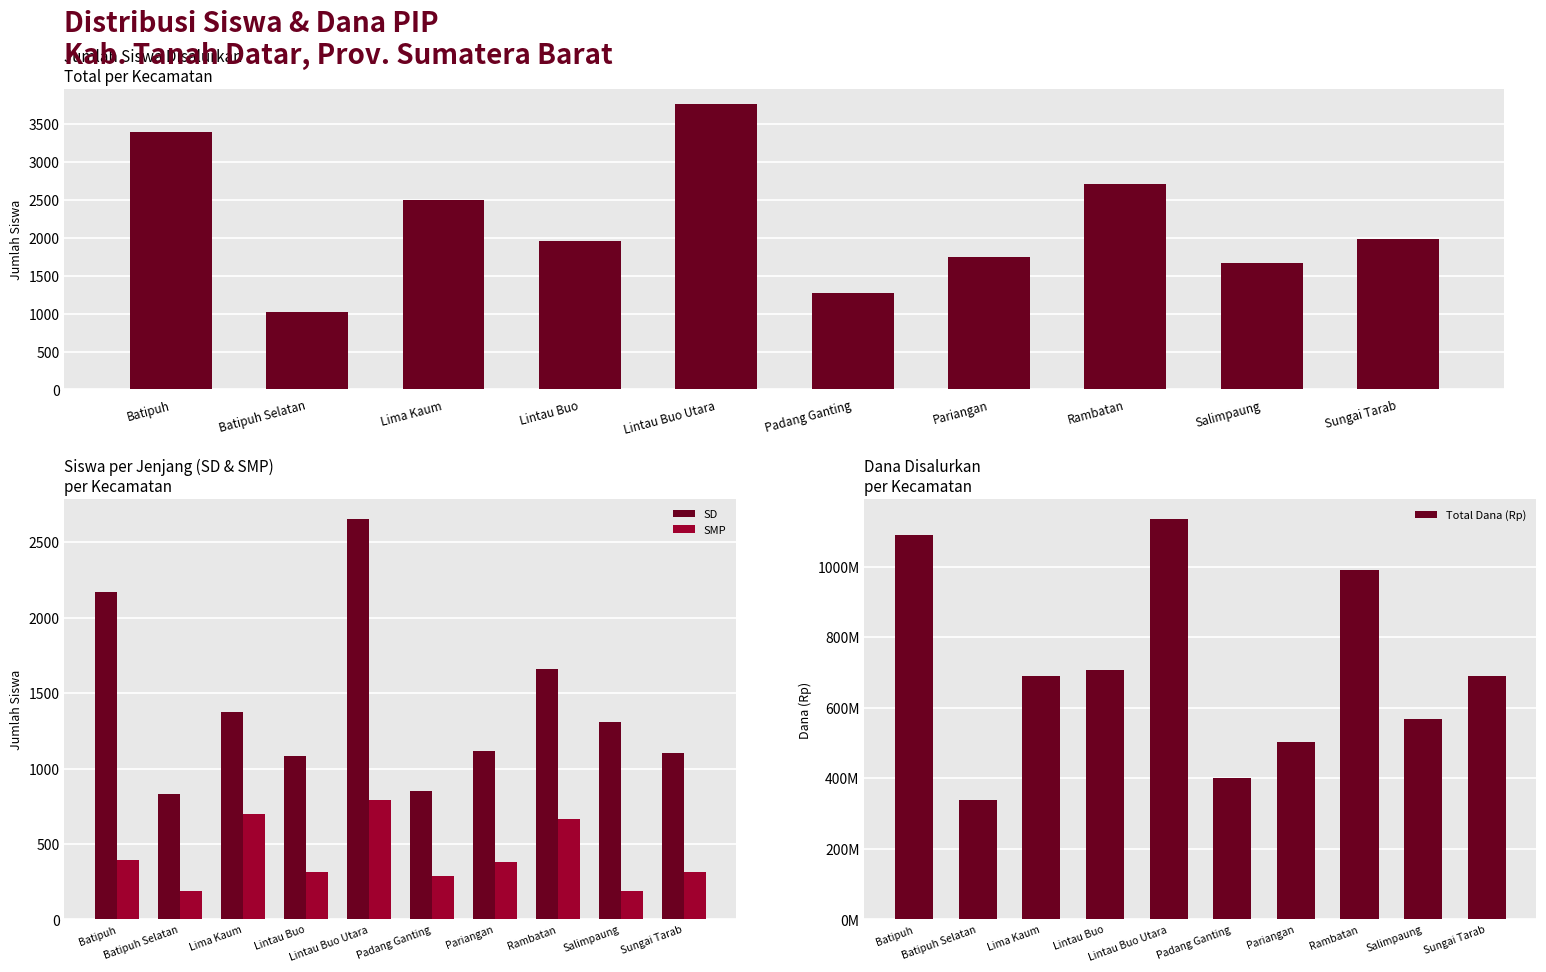

The Total Siswa series shows 3059 at Lintau Buo. True or false?

False